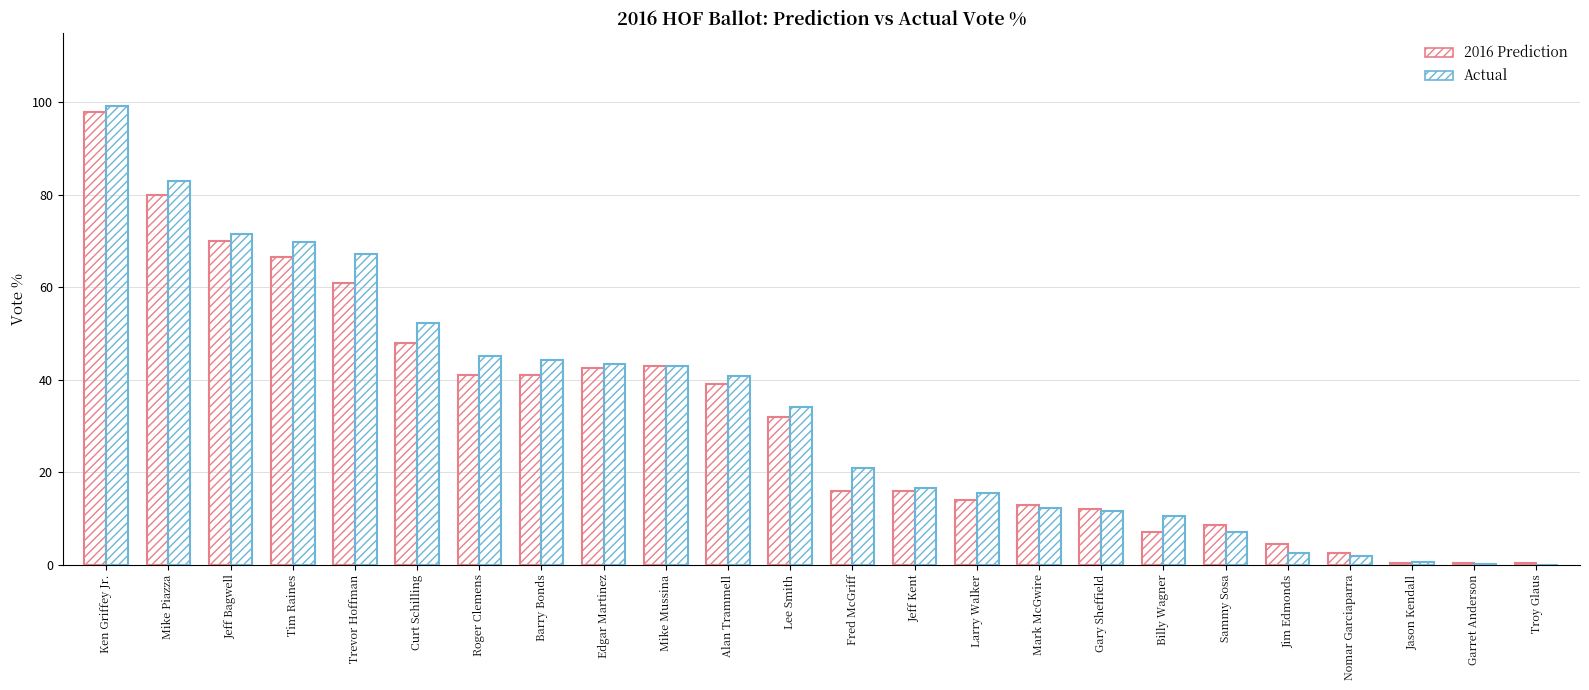

Where is Actual nearest to the value 0?

Troy Glaus